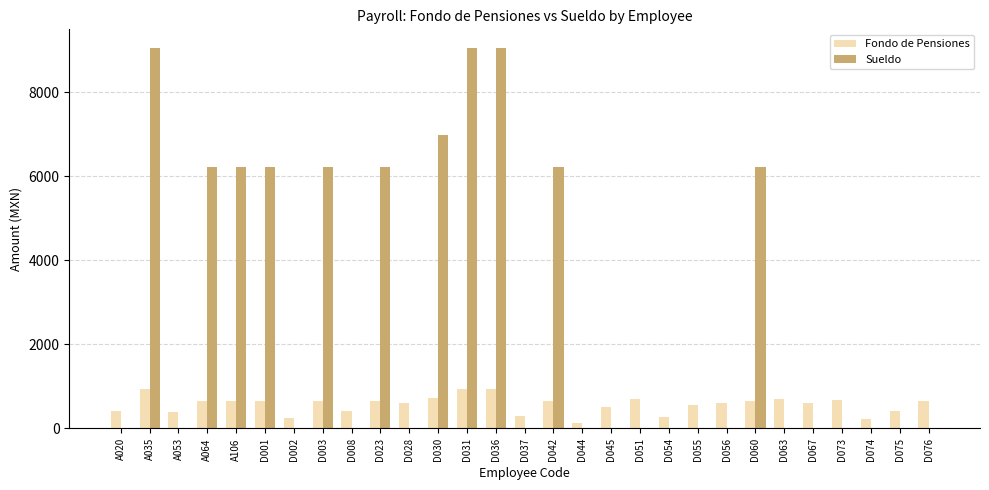

How many data points does each series have?

29